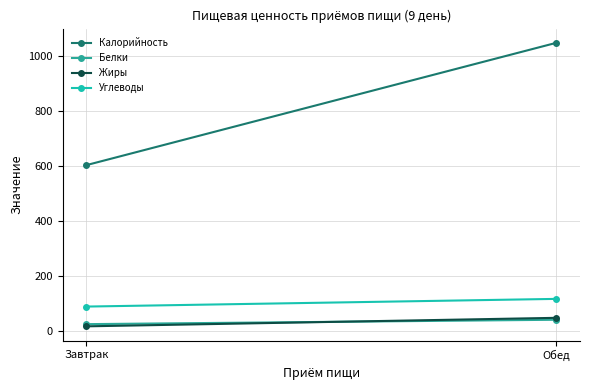

What is the difference between the Жиры values at Обед and Завтрак?

31.0